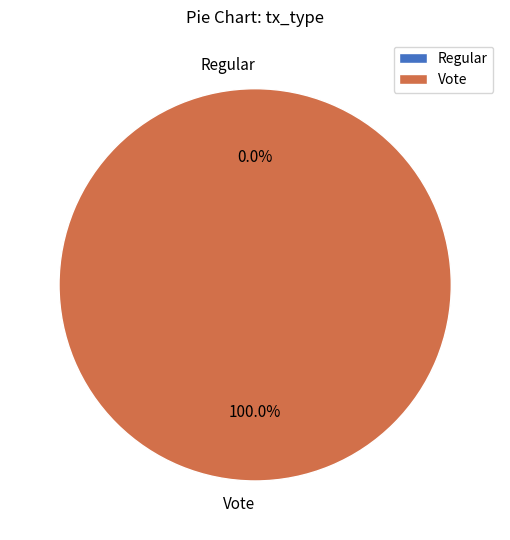

Is Vote the majority of the pie?

Yes